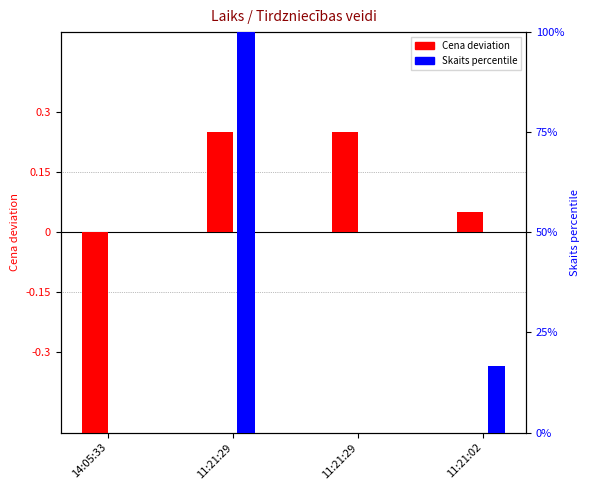

List the labels in order of Skaits (percentile) value, smallest first.

14:05:33, 11:21:29, 11:21:02, 11:21:29